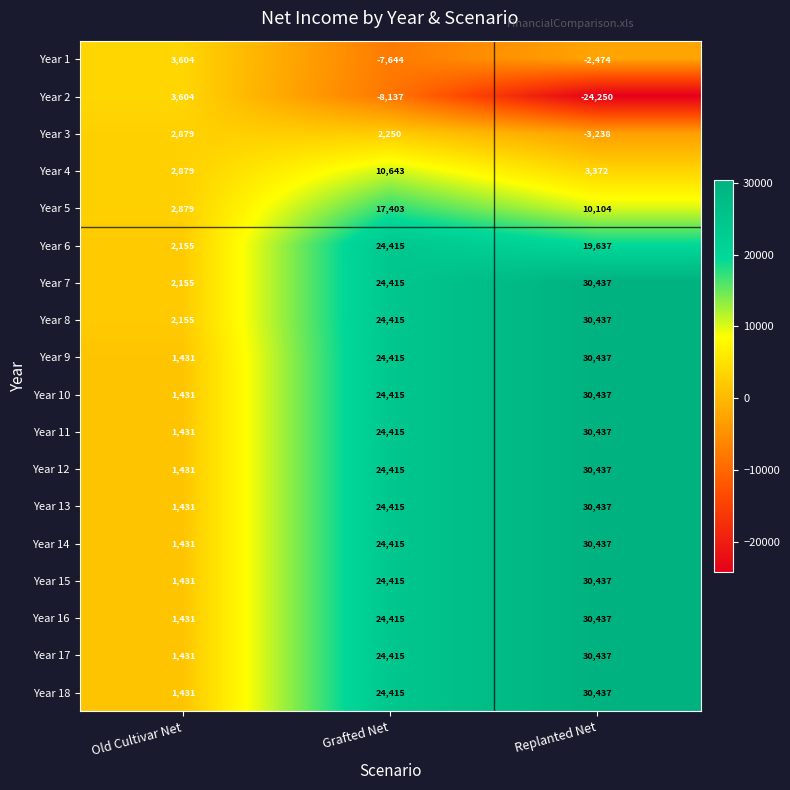

How many values in the Year 14 series are below 24415?

1